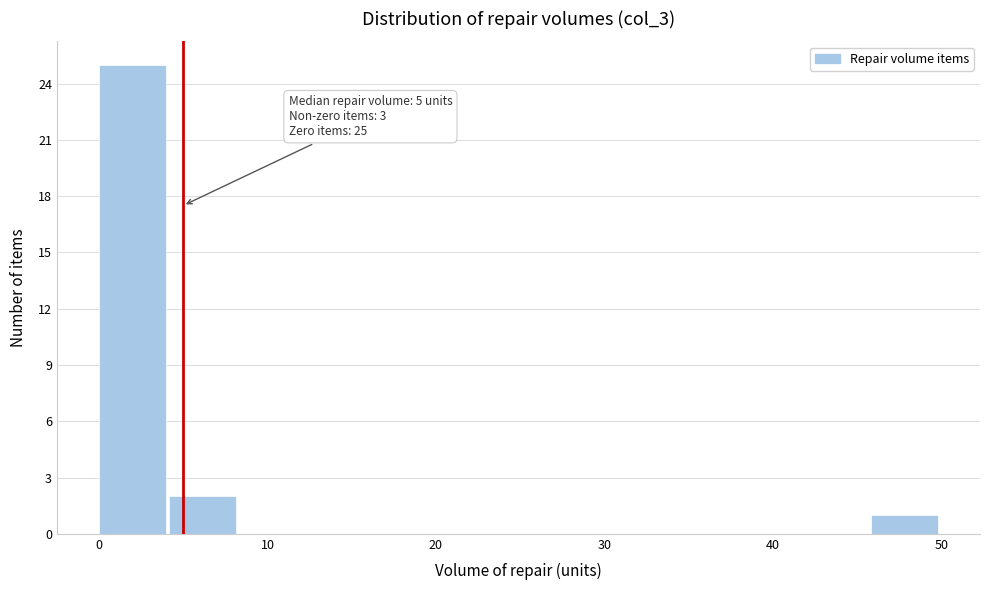

Over which range of the x-axis is the bar tallest?

0 to 4